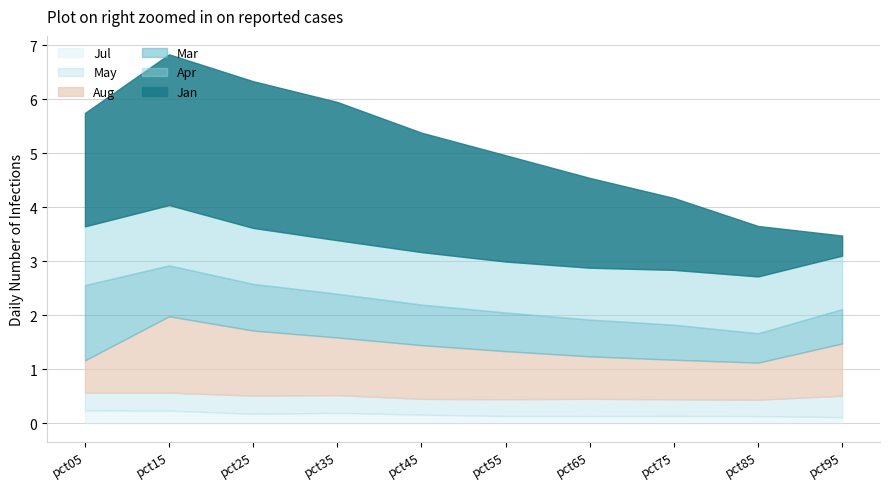

What is the minimum value shown in the chart?

0.1